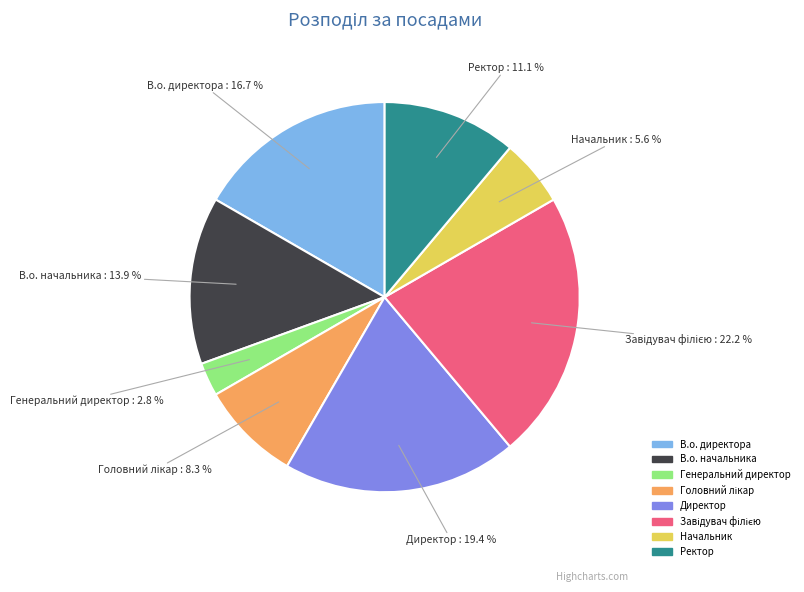

Count the number of slices in the pie.

8